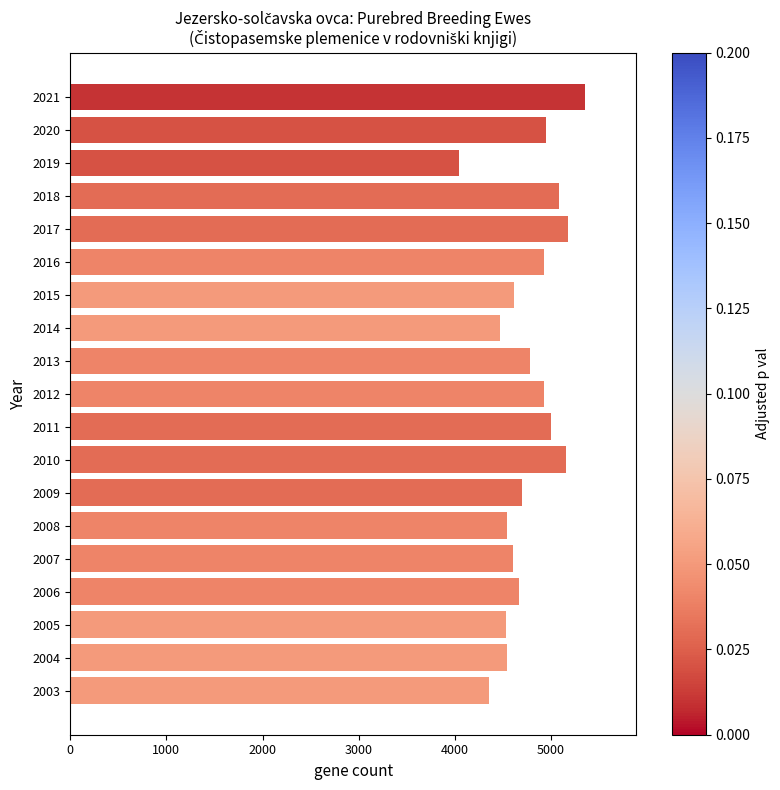

What value does the data have at 2016, to the nearest 50?

4950